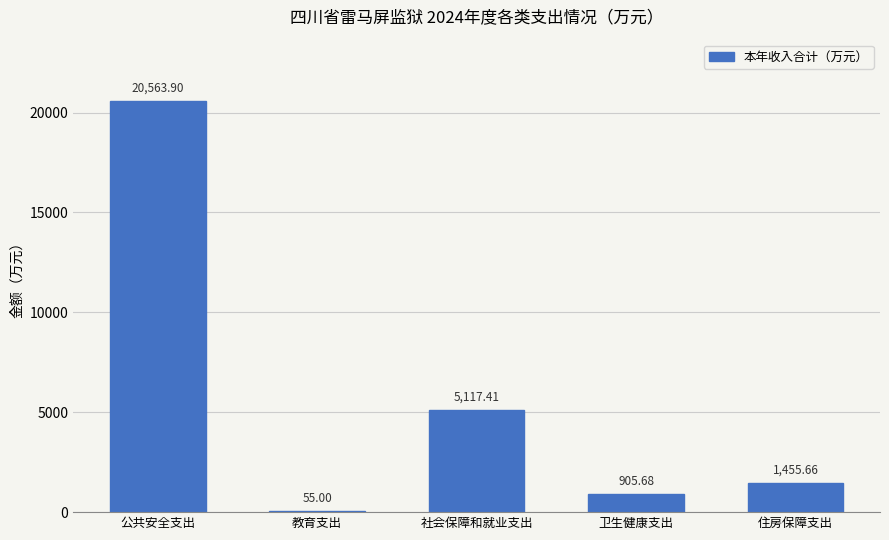

What is the change in value from 教育支出 to 卫生健康支出?

+850.7